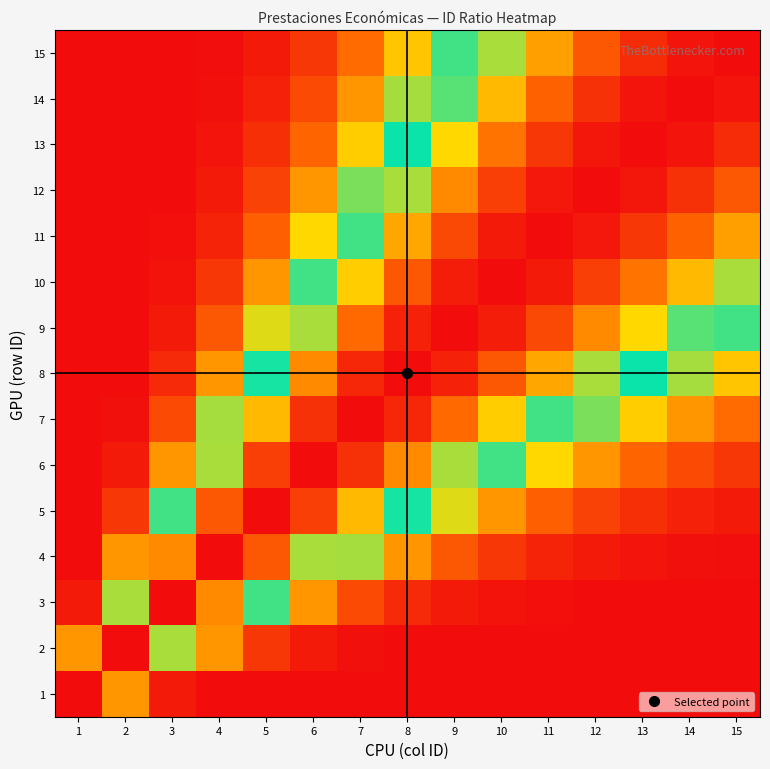

At which category does the chart reach its minimum across all series?

15